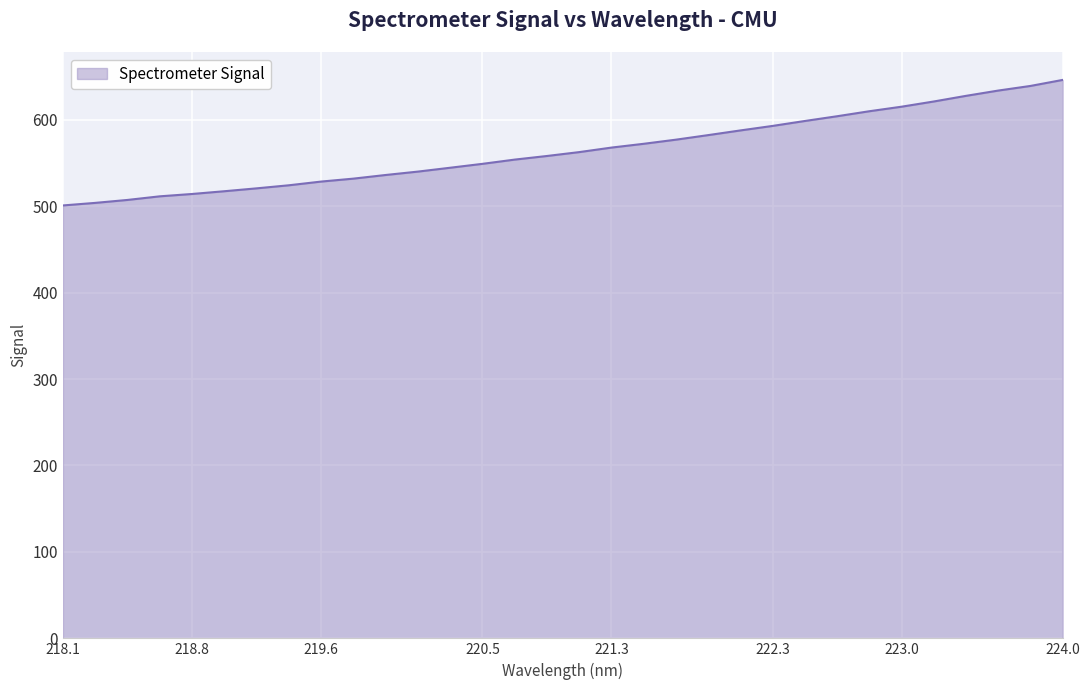

What is the maximum value shown in the chart?

646.1